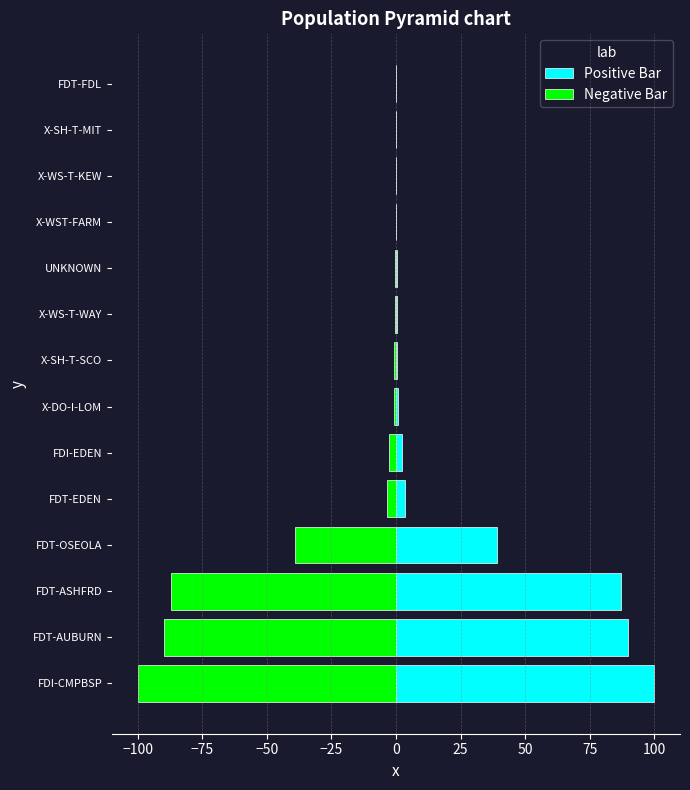

What is the value of the Negative Bar bar at the 11th from the left?

-0.2